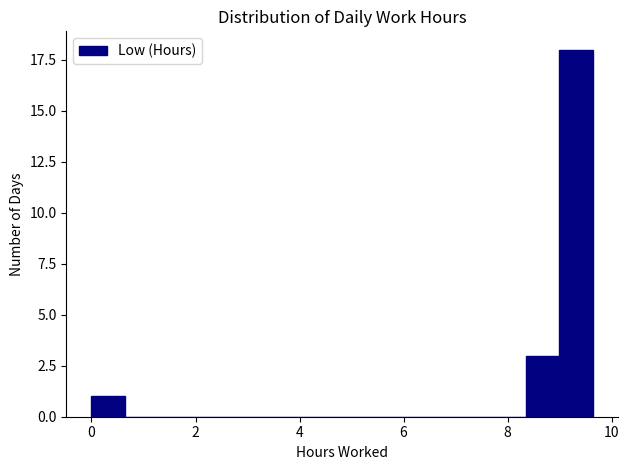

Around what value on the x-axis is the tallest bar? Give the approximate position of its centre, as read against the axis.

9.4